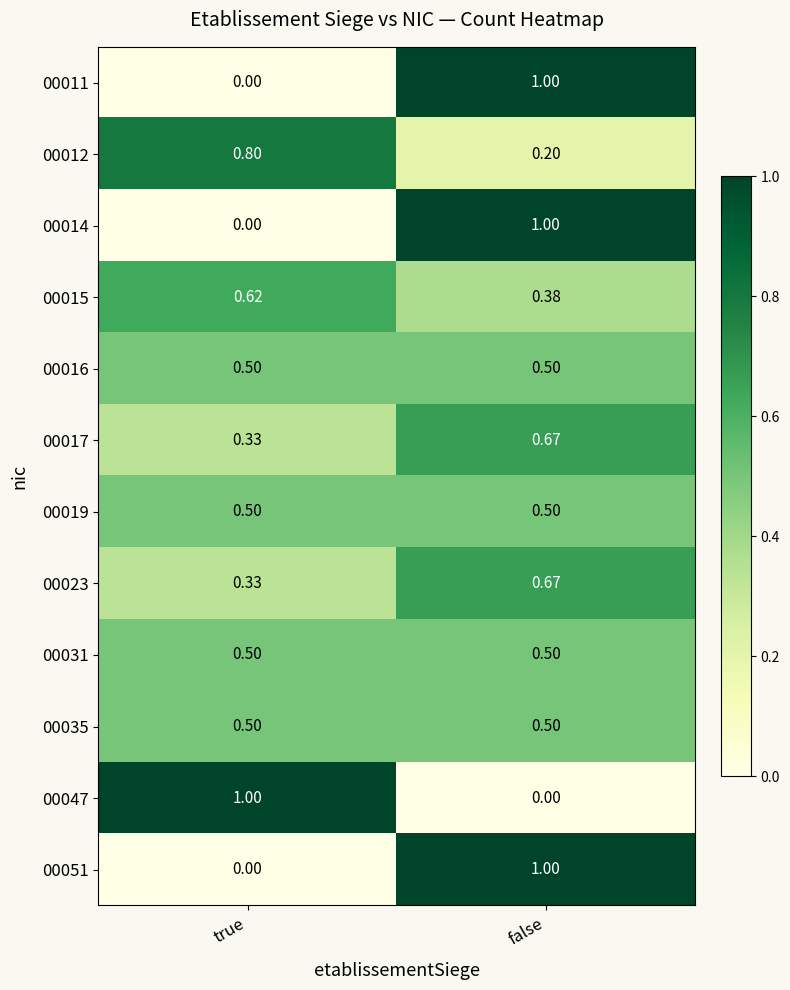

At which label does 00015 reach its peak?

true